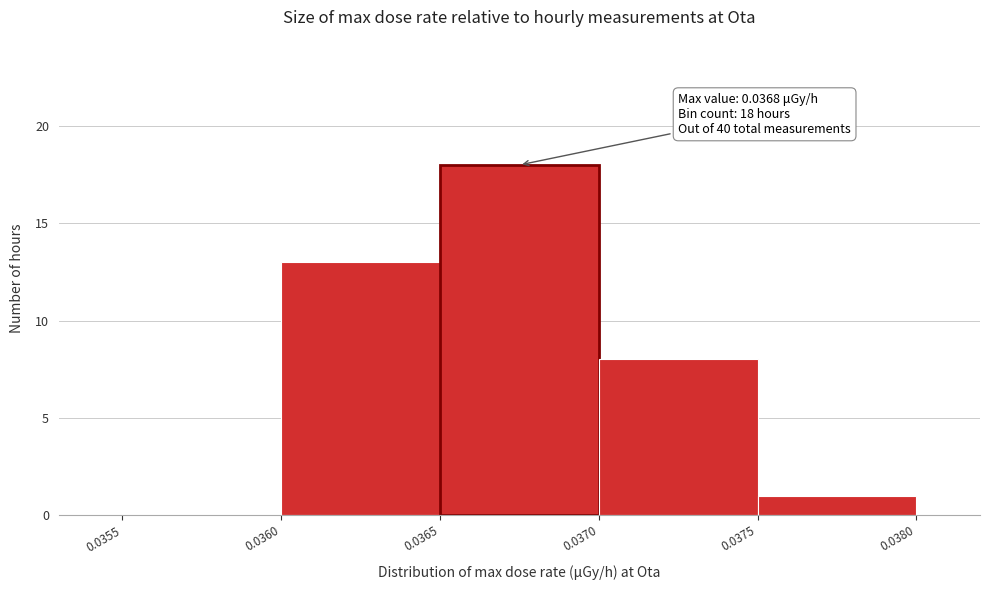

Over which range of the x-axis is the bar tallest?

0.0365 to 0.0370